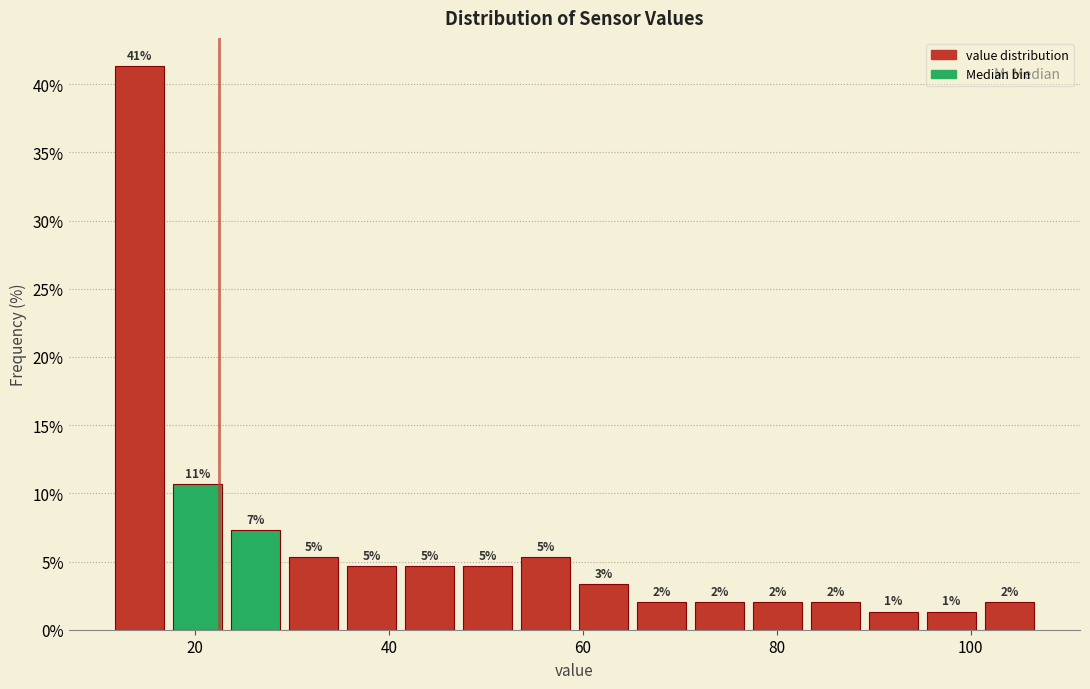

Around what value on the x-axis is the tallest bar? Give the approximate position of its centre, as read against the axis.

14